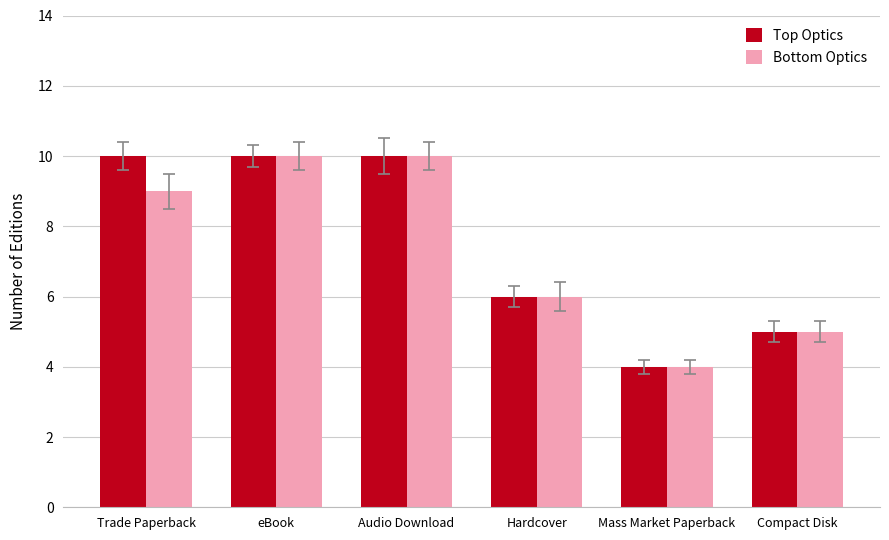

The value of Bottom Optics at Trade Paperback is 9. True or false?

True